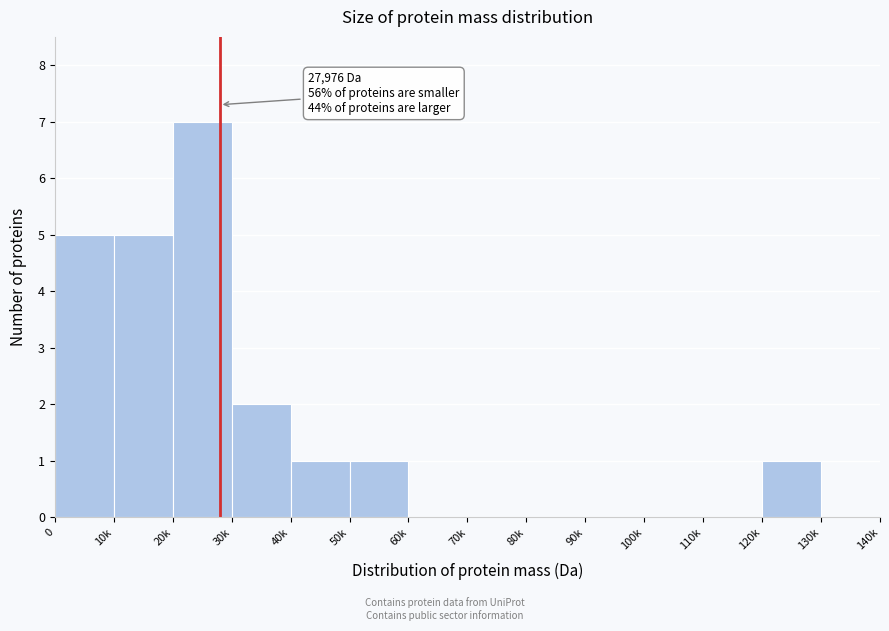

Reading right to left, extract all data points from this chart.

130k=0	120k=1	110k=0	100k=0	90k=0	80k=0	70k=0	60k=0	50k=1	40k=1	30k=2	20k=7	10k=5	0=5